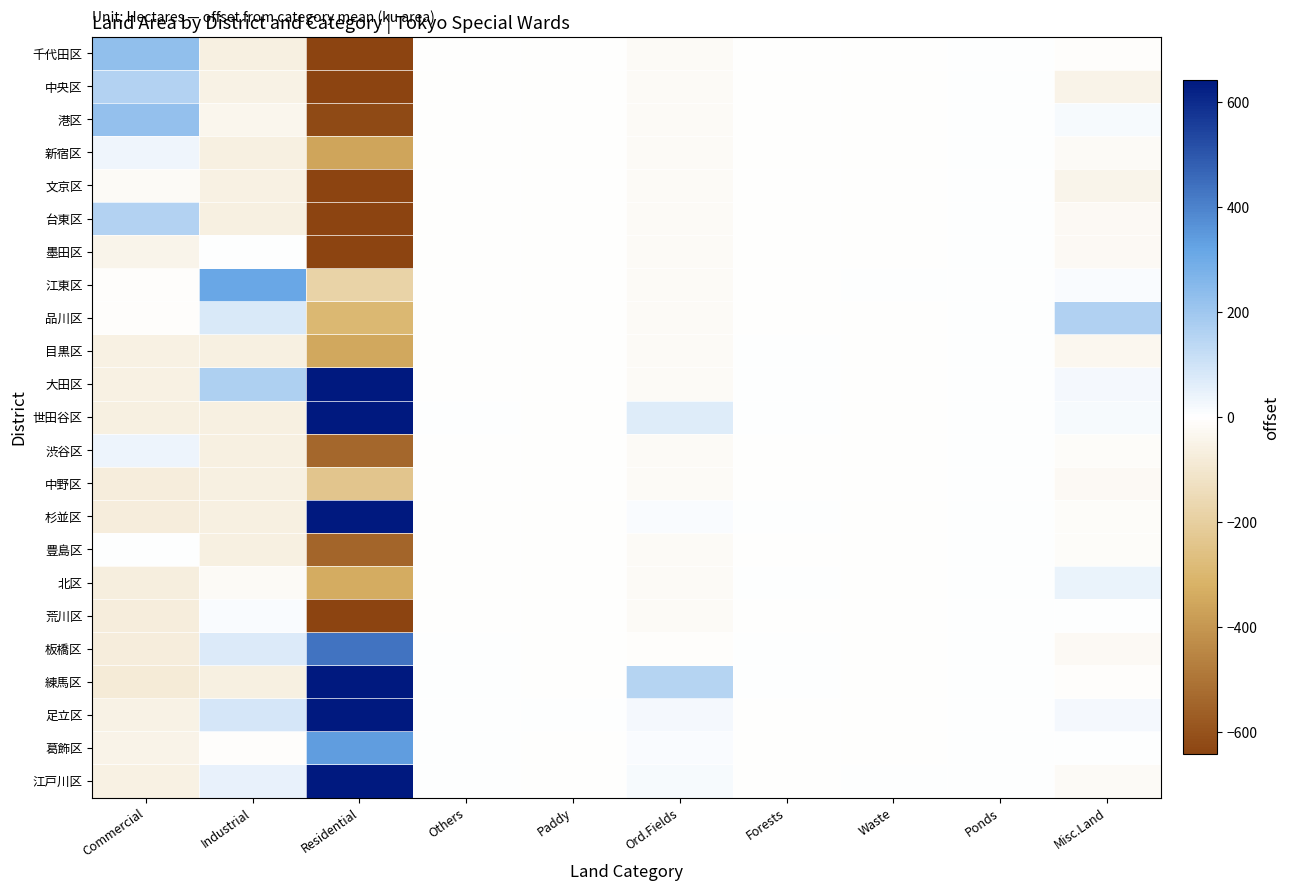

Which series has the largest total across all categories?

世田谷区